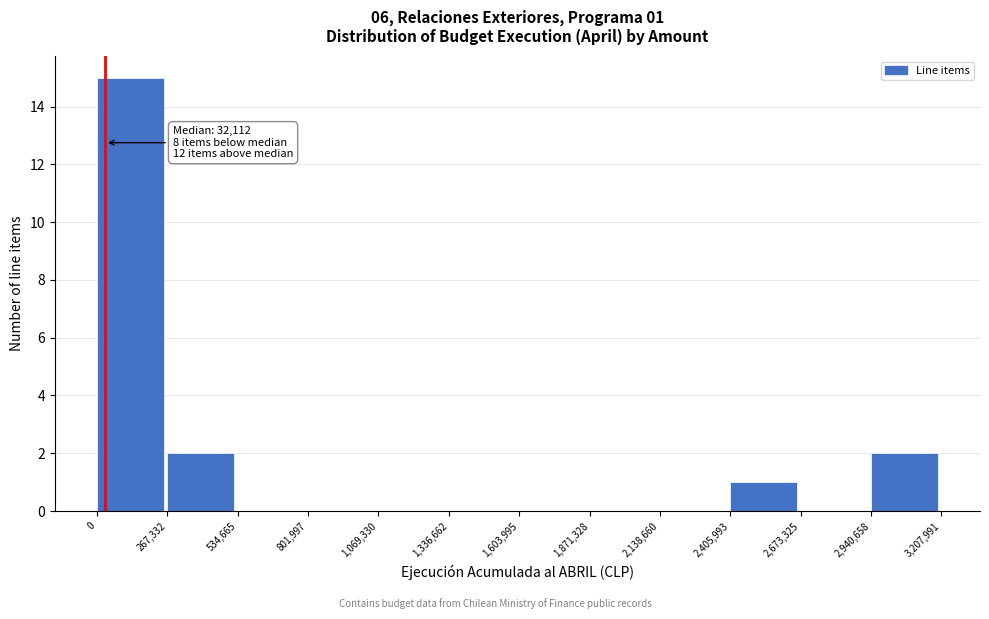

Which range on the x-axis has the tallest bar?

0 to 267,332